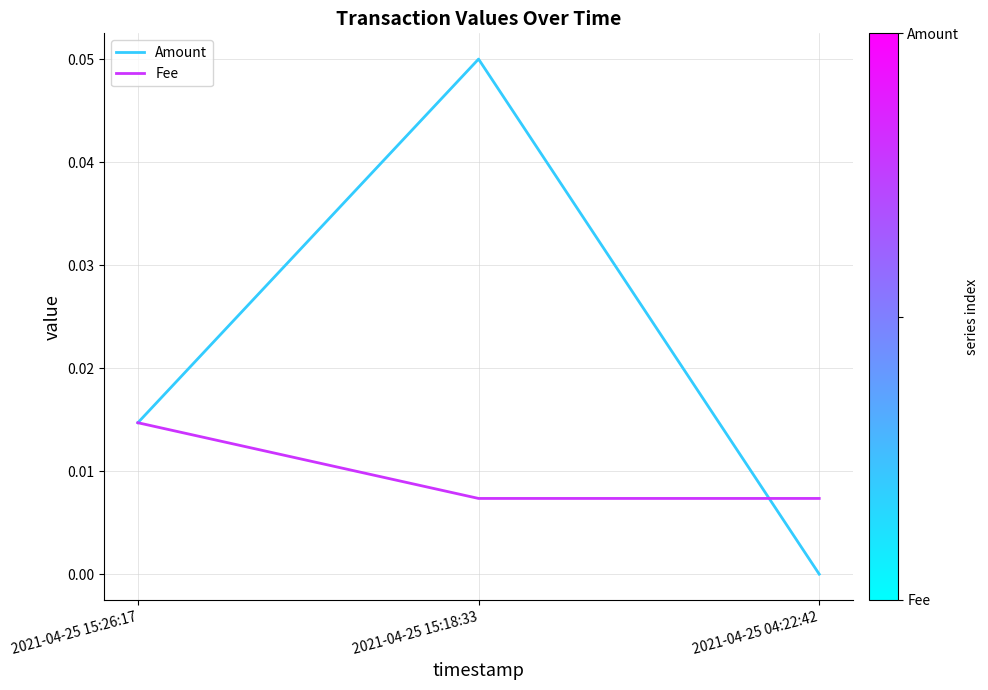

Which category has the highest value across all series?

2021-04-25 15:18:33